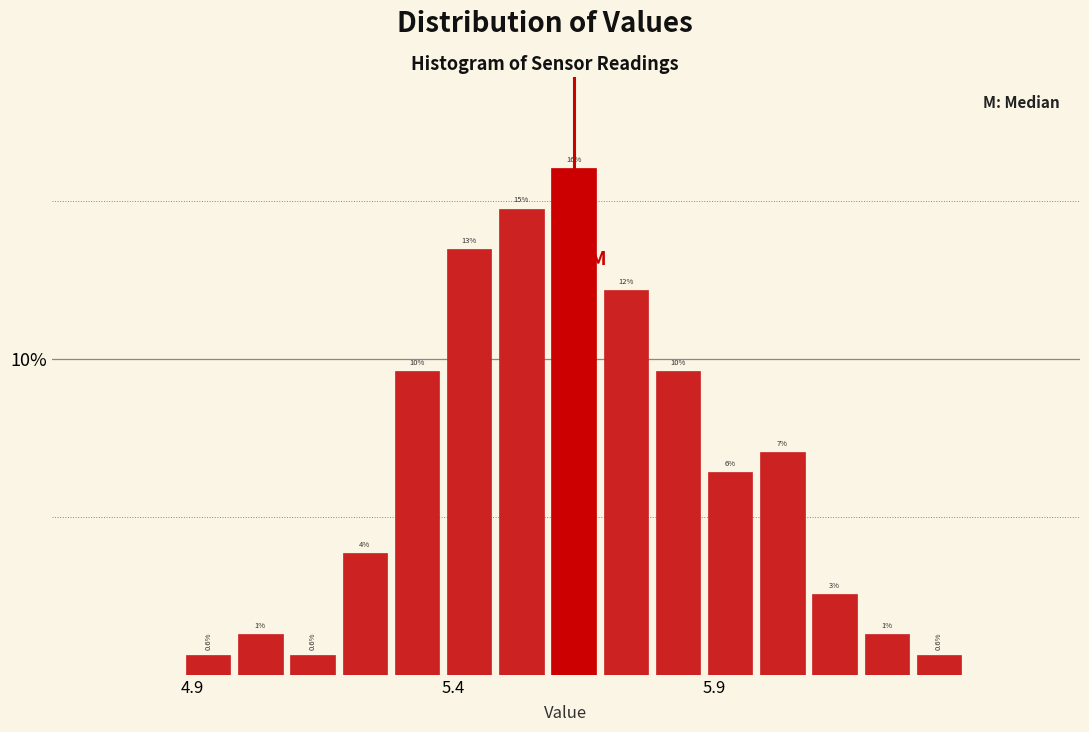

Read against the x-axis, roughly where is the centre of the tallest bar?

5.65